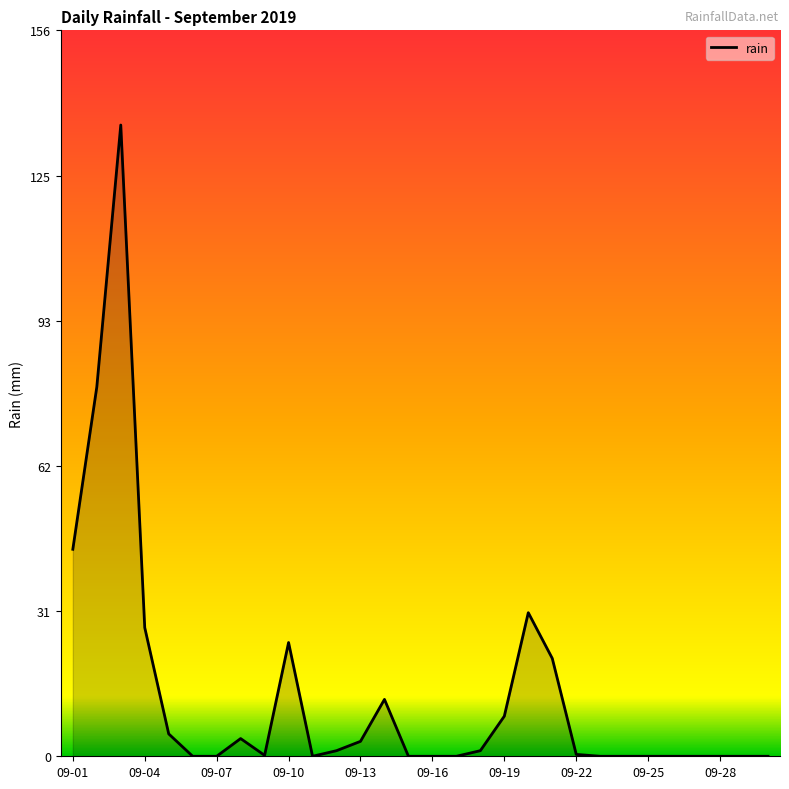

What is the difference between the maximum and minimum values?

135.4